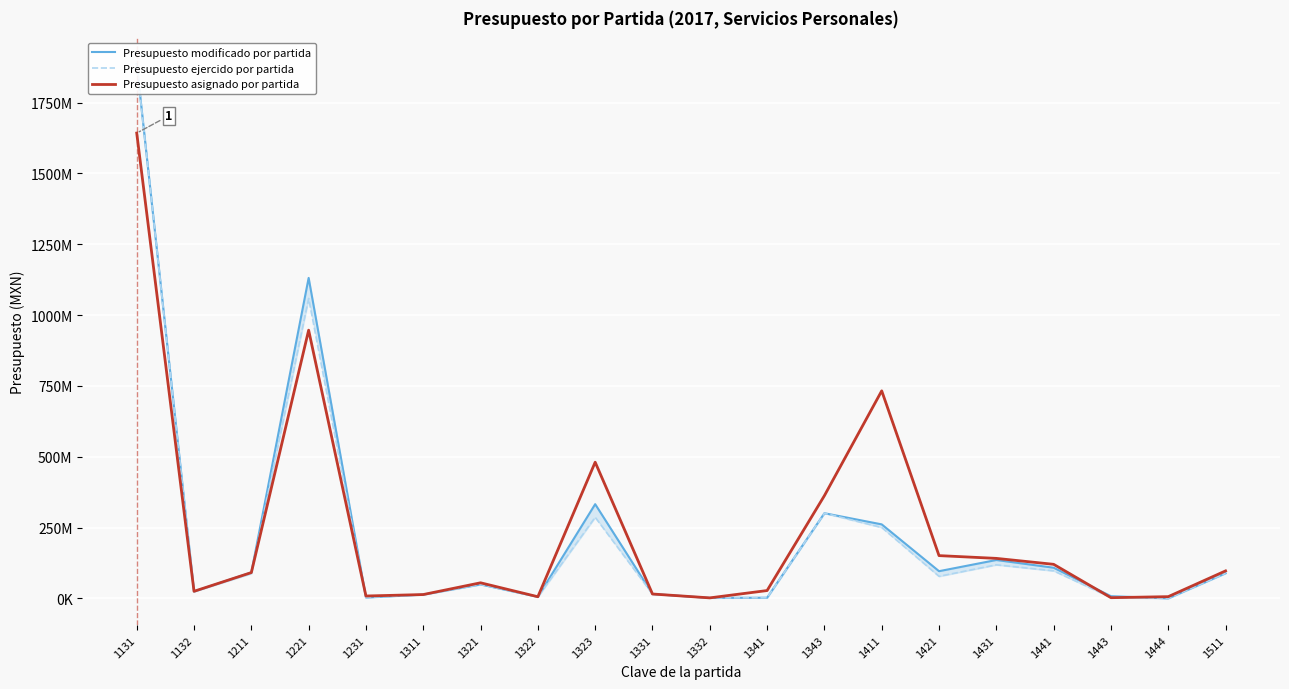

Which series has the largest total across all categories?

Presupuesto asignado por partida